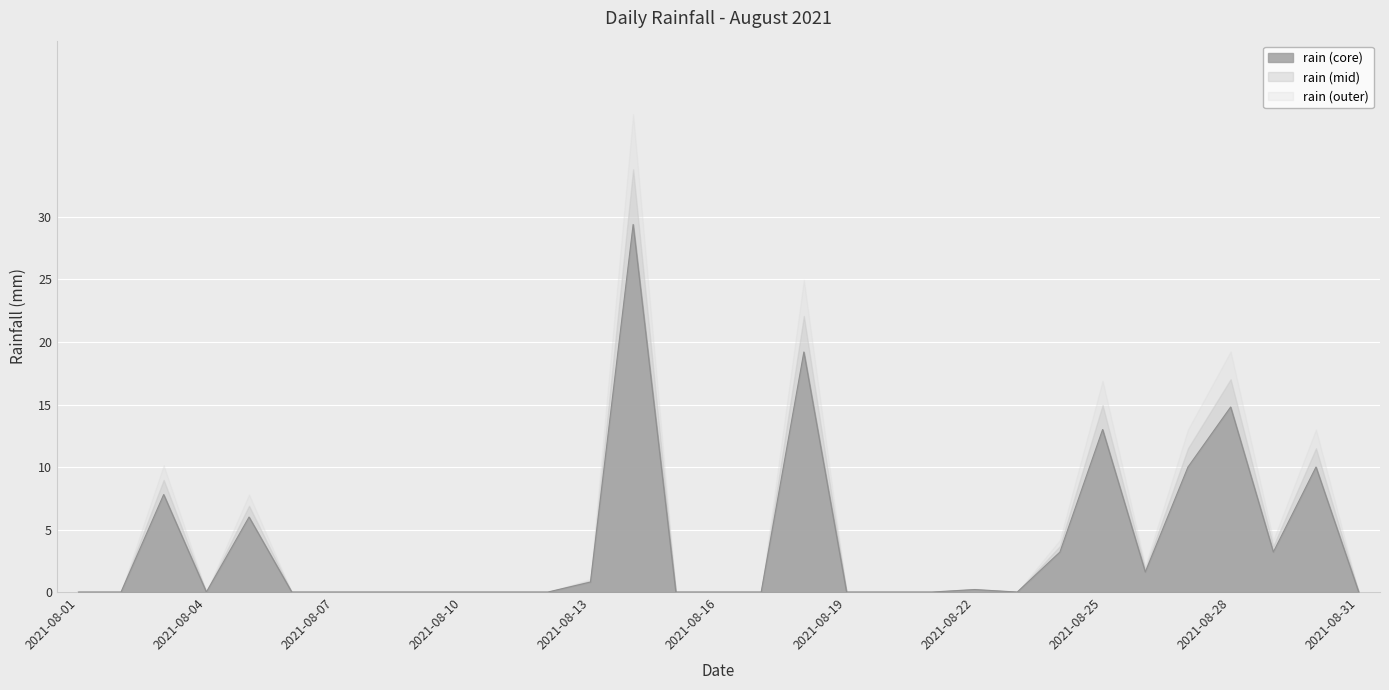

What is the sum of the values at 2021-08-03 and 2021-08-15?

7.8